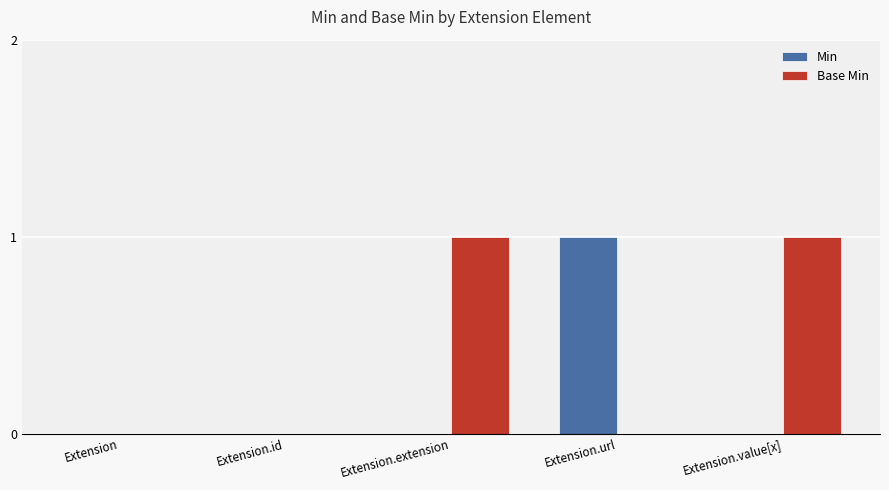

The Min series shows -1 at Extension. True or false?

False